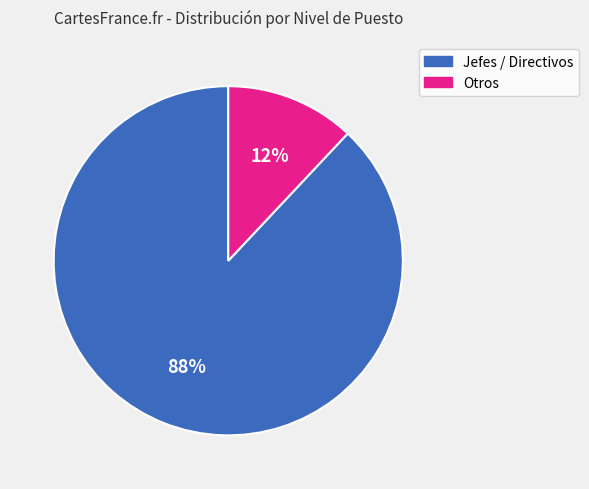

Is there any slice that represents more than half of the pie?

Yes